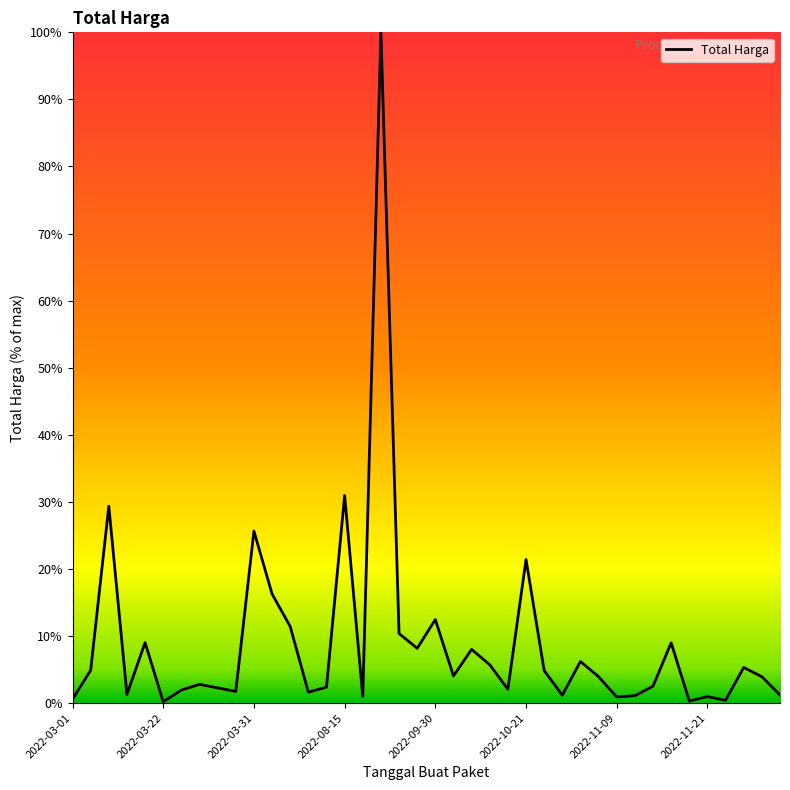

What is the maximum value shown in the chart?

100.0